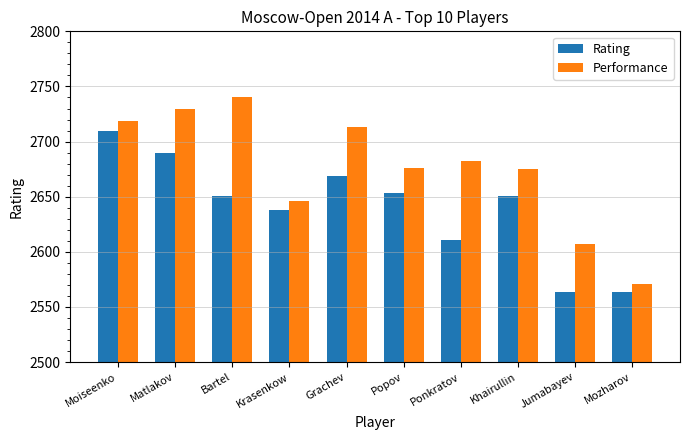

What is the total value across all series at Ponkratov?

5293